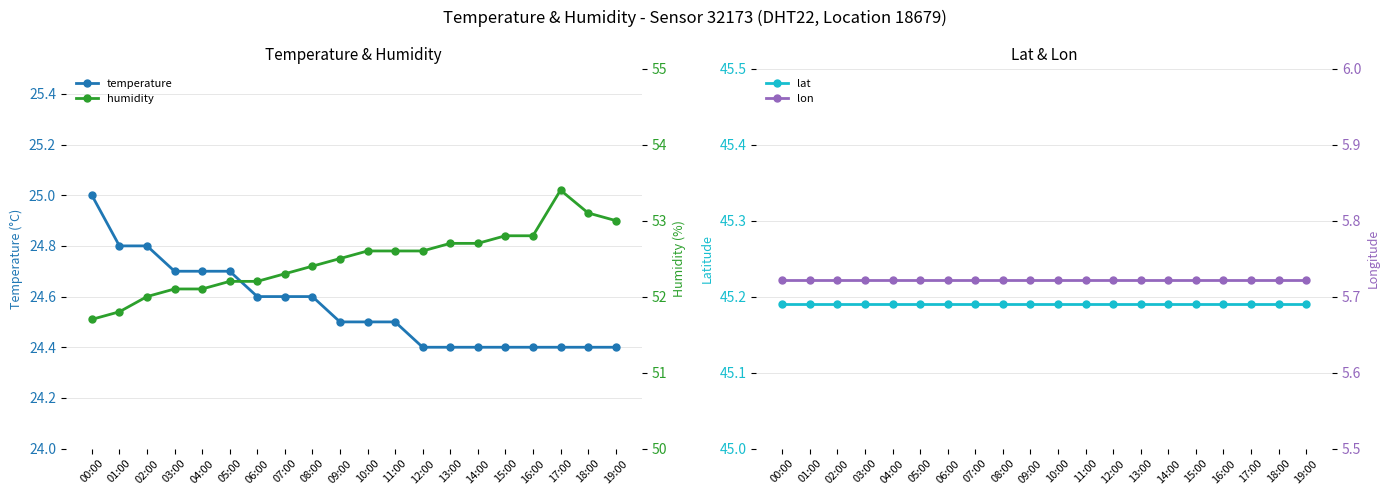

True or false: temperature has a value of 24.4 at 17:00.

True